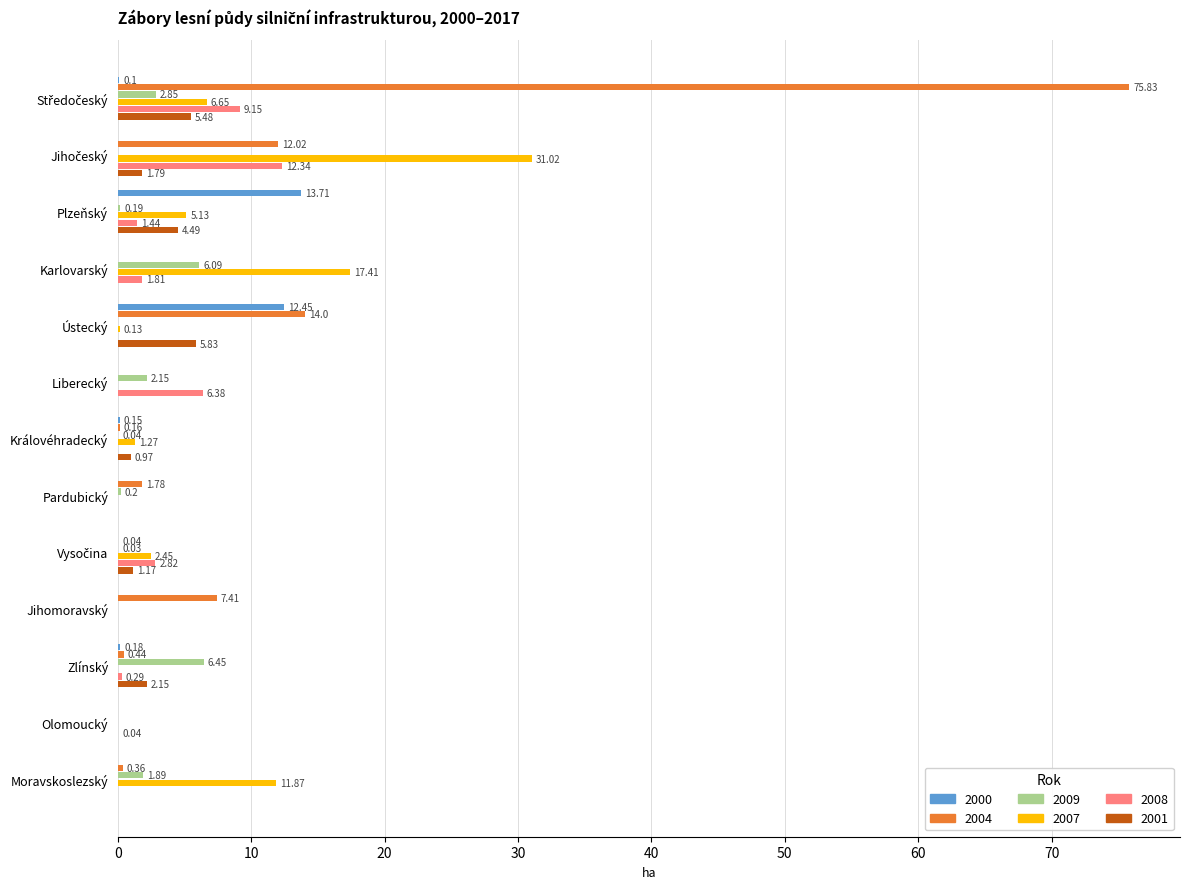

Where is 2007 nearest to the value 15?

Karlovarský